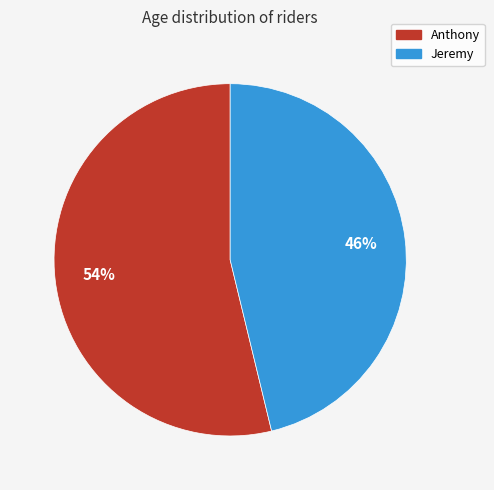

Between Jeremy and Anthony, which is larger?

Anthony